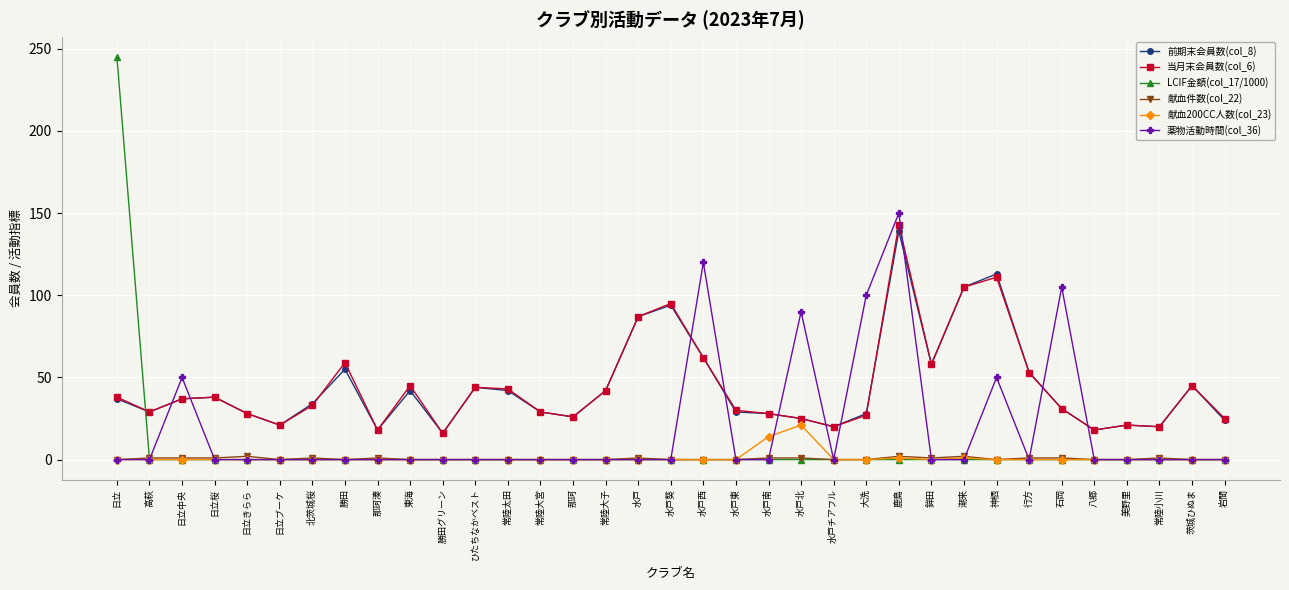

What position from the left is 岩間?

35